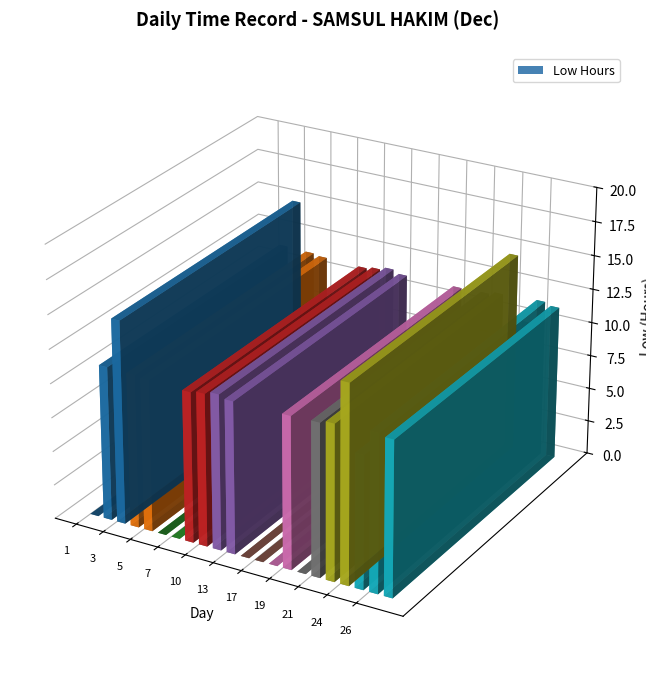

What is the sum of all values?

174.7